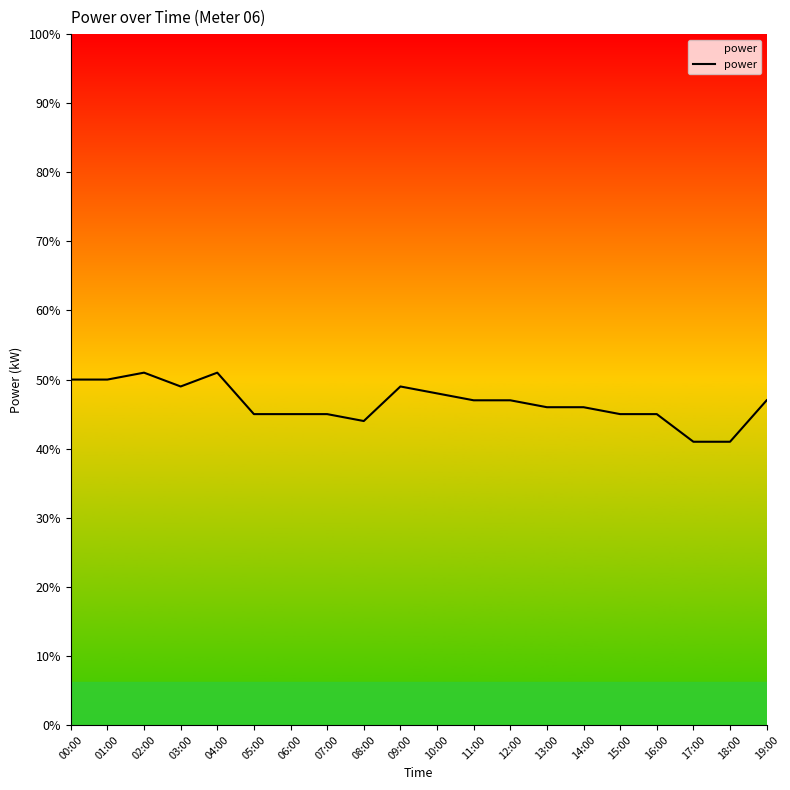

Is this an area chart (filled region under the line)?

Yes